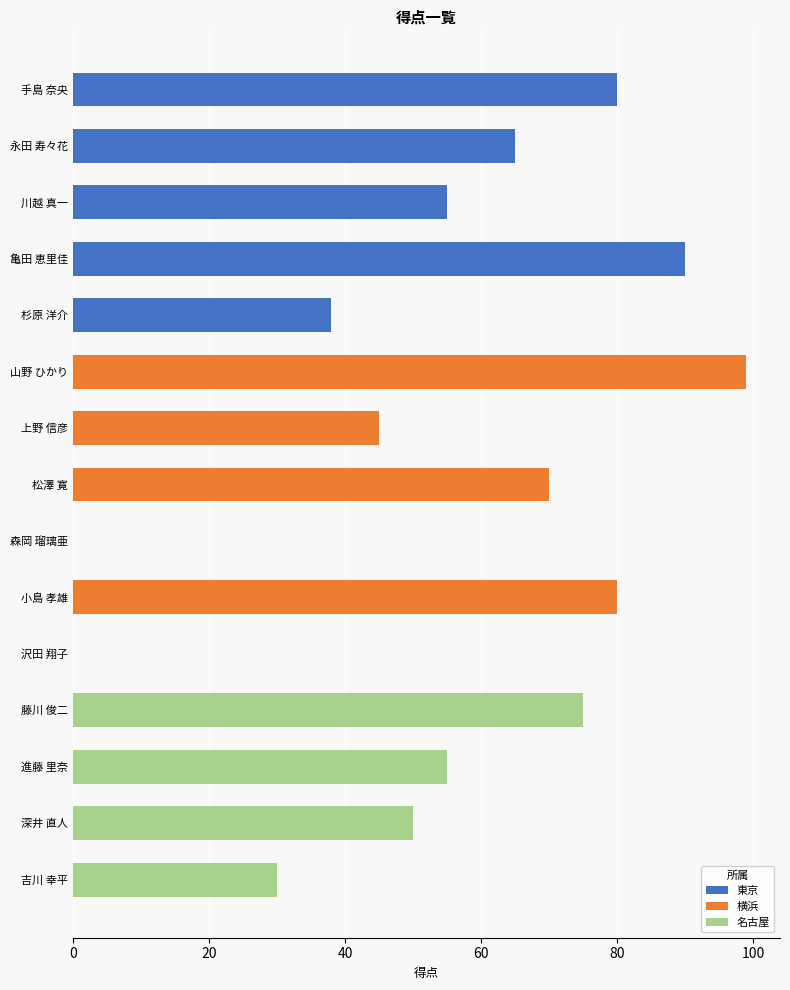

What is the difference between the maximum and second lowest values in the 横浜 series?

54